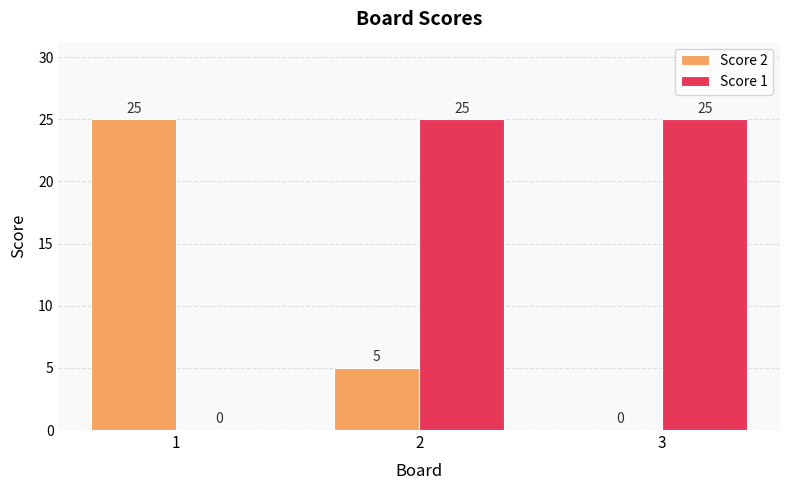

Which series has the largest total across all categories?

Score 1